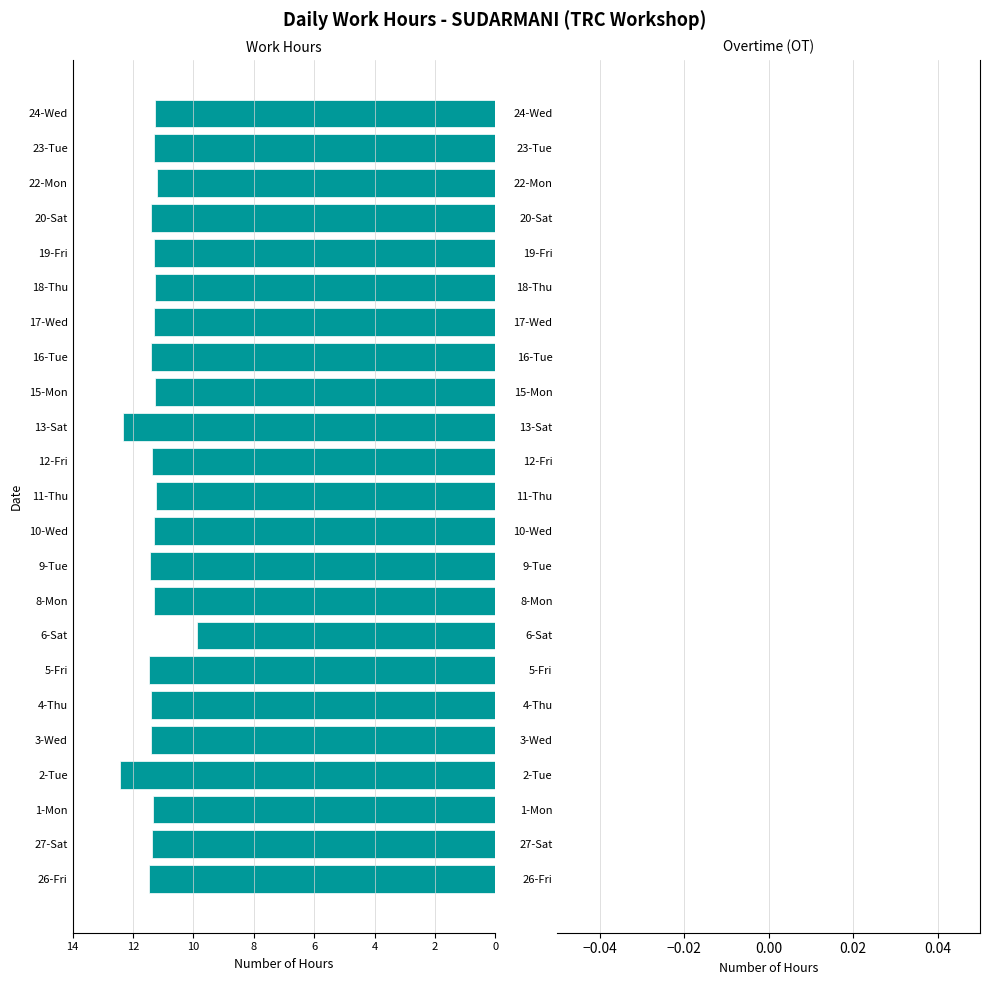

Are the bars horizontal?

Yes